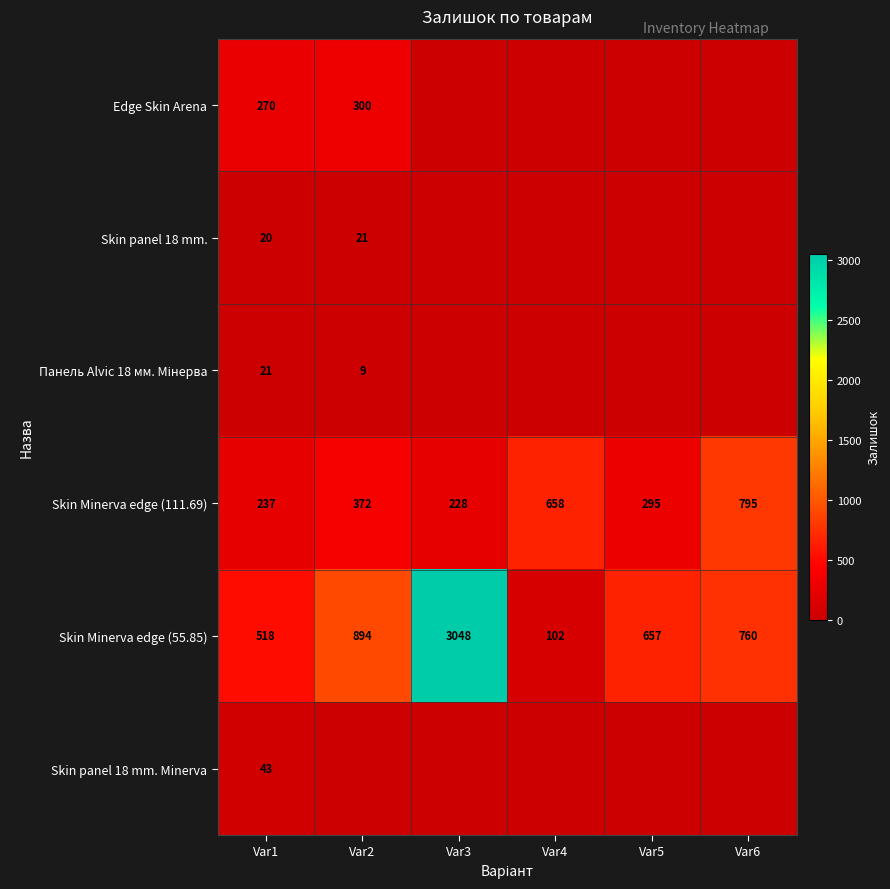

True or false: Skin Minerva edge (111.69) has a value of 658 at Var4.

True